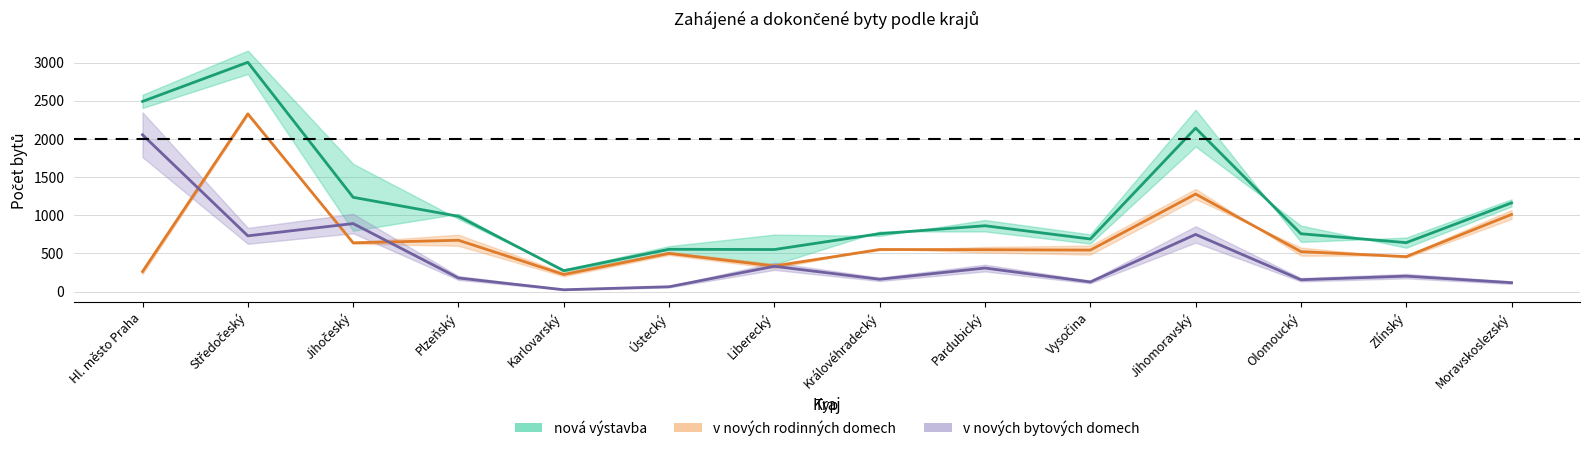

Which series ends up on top after the final intersection of Zahájené - v nových BD and Zahájené - v nových RD?

Zahájené - v nových RD